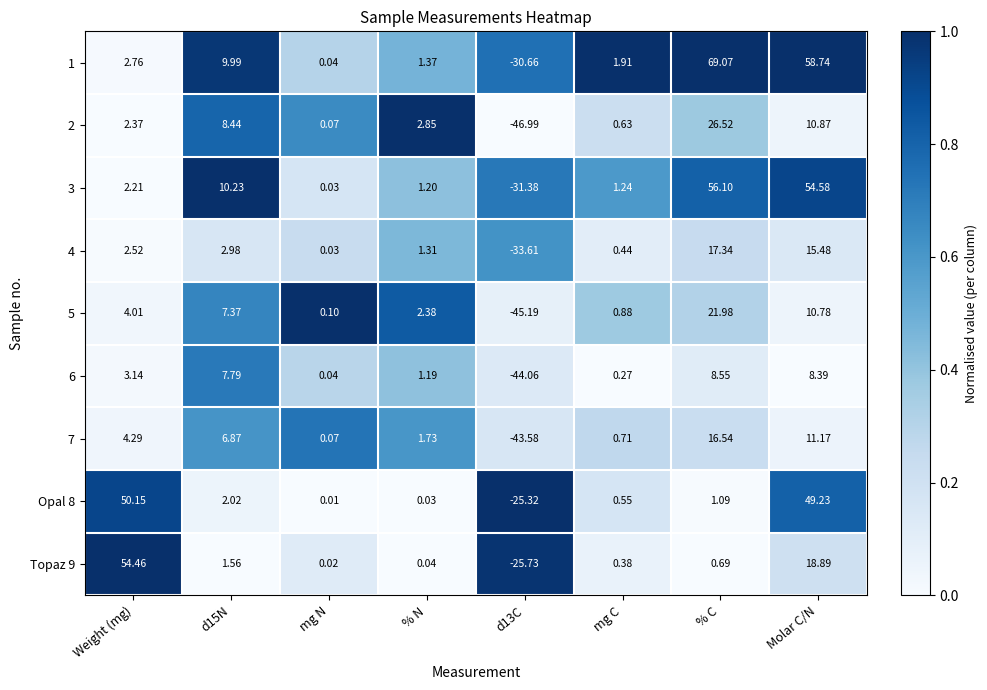

How many categories are shown in the chart?

8